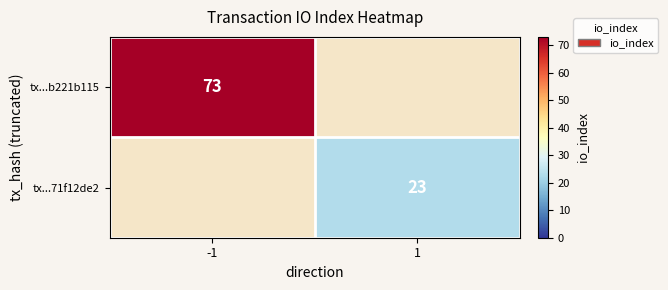

At how many categories does at least one series exceed 63?

1